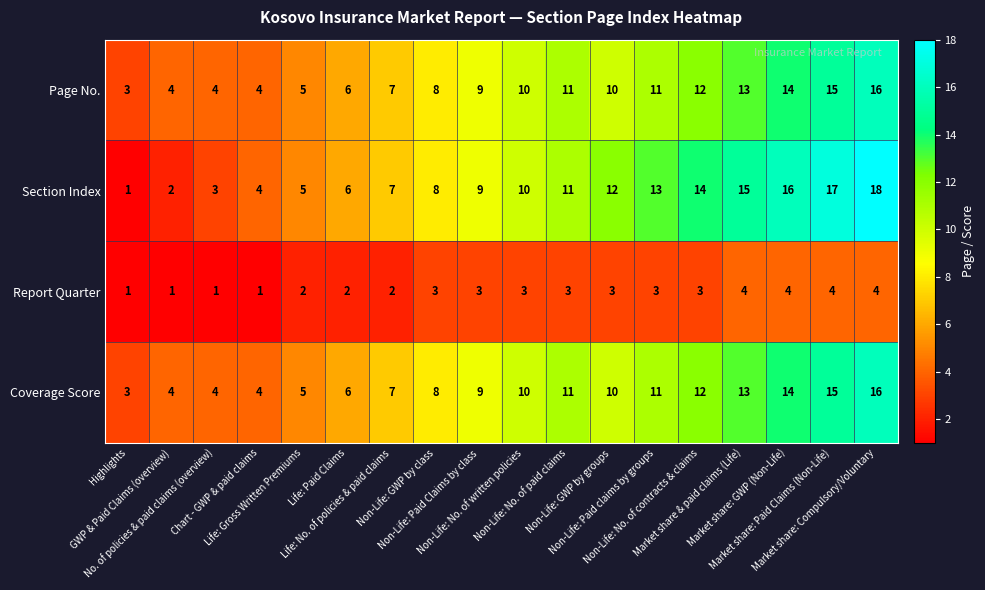

What is the sum of all Coverage Score values?

162